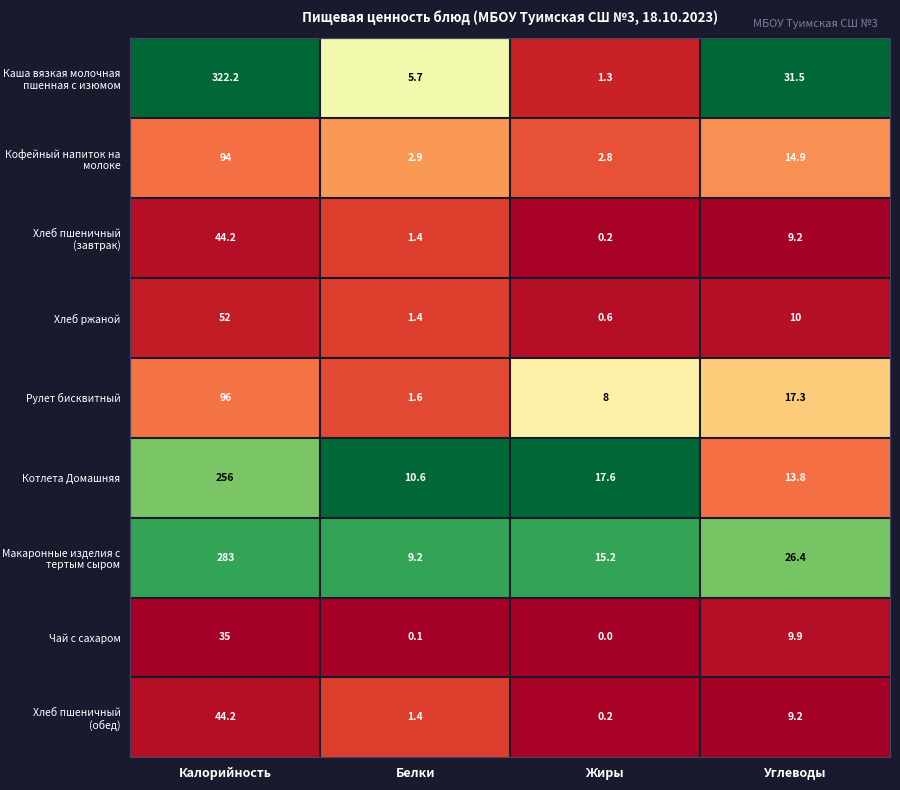

Rank the categories by Чай с сахаром value from highest to lowest.

Калорийность, Углеводы, Белки, Жиры